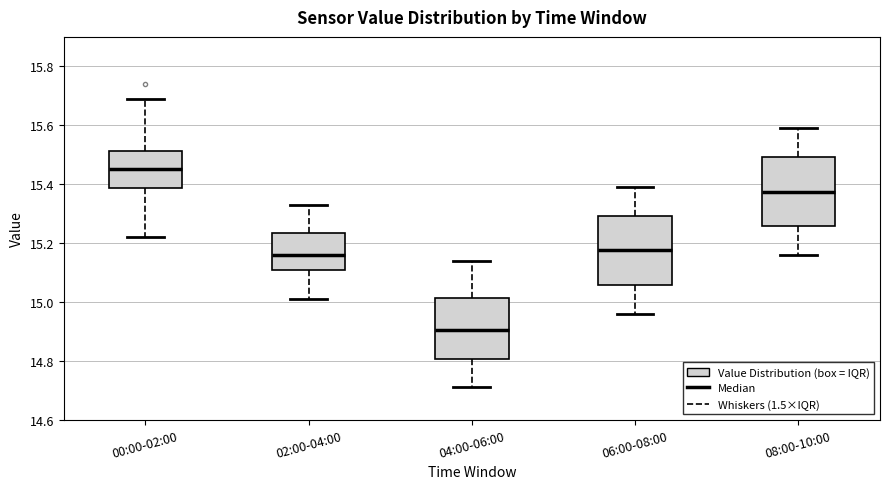

Where does the lower whisker of the box for 08:00-10:00 end on the y-axis? The values are not printed on the chart, so give them approximately, as read against the axis.

15.16